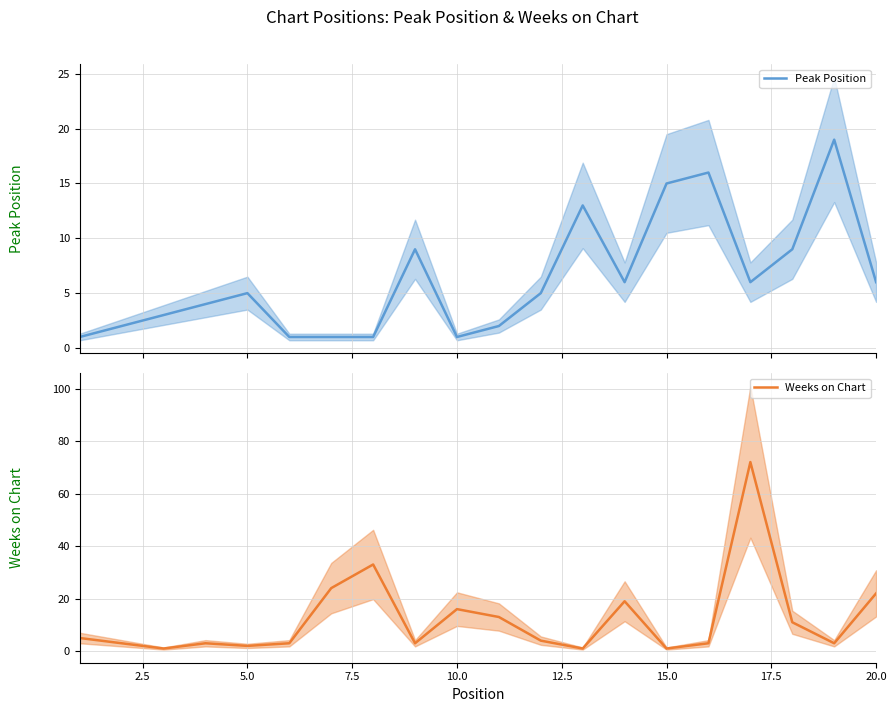

Count the number of categories in the chart.

20